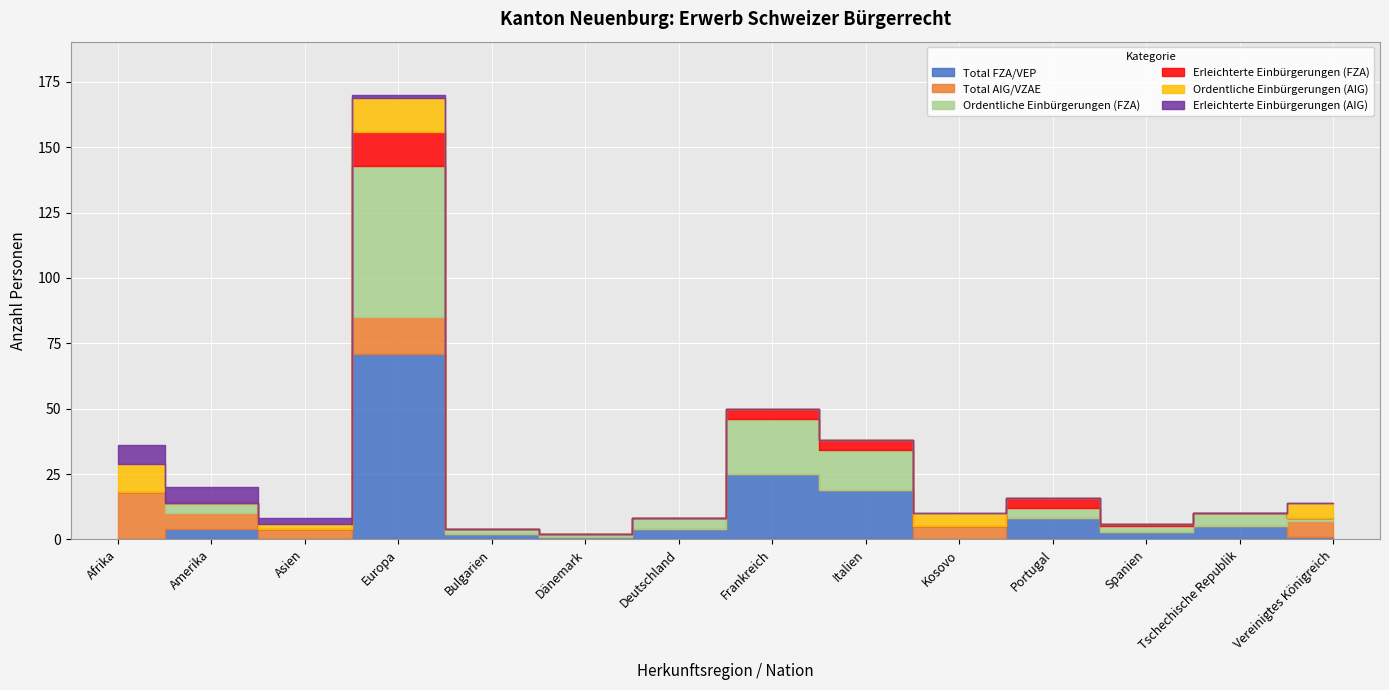

Rank the series at Europa from highest to lowest value.

Total FZA/VEP, Ordentliche Einbürgerungen (FZA), Total AIG/VZAE, Erleichterte Einbürgerungen (FZA), Ordentliche Einbürgerungen (AIG), Erleichterte Einbürgerungen (AIG)